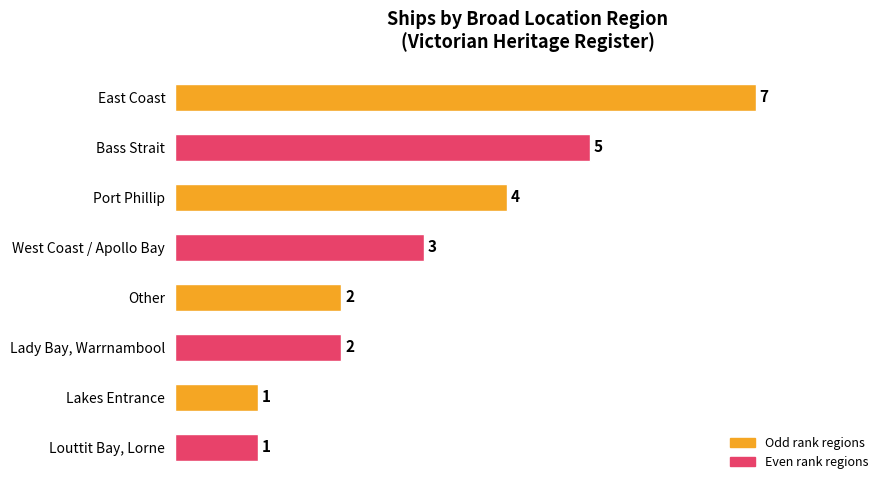

The value at West Coast / Apollo Bay is 3. True or false?

True